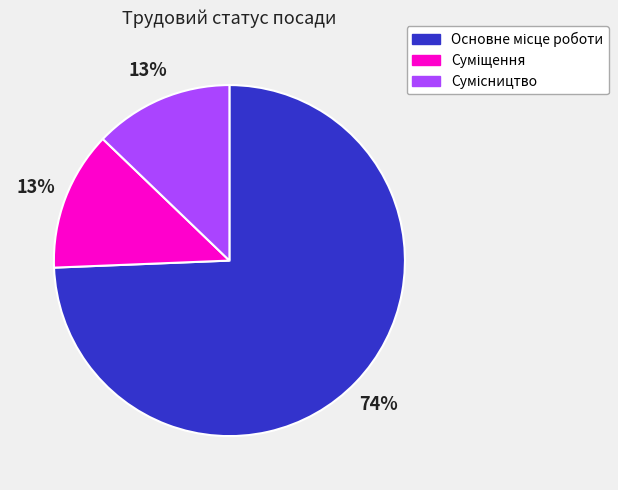

To the nearest percent, what is the average slice percentage?

33%